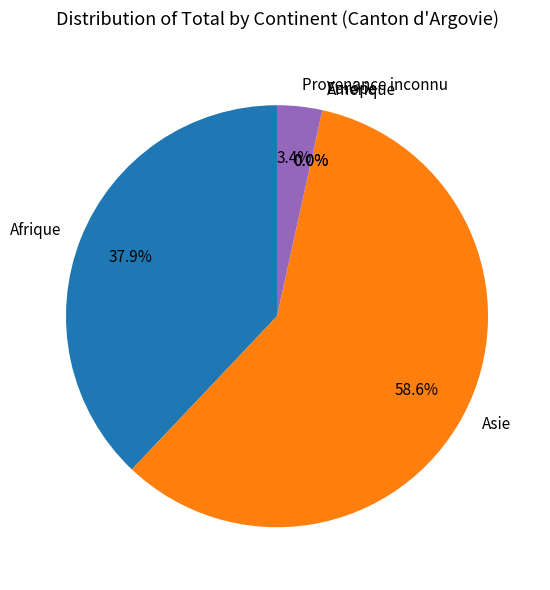

Is there any slice that represents more than half of the pie?

Yes